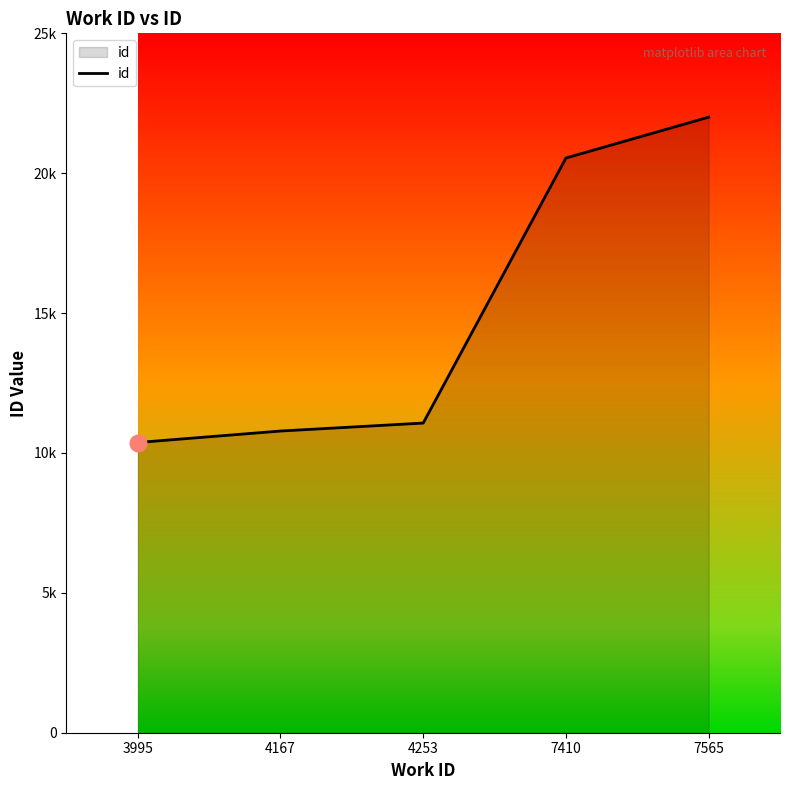

What is the difference between the maximum and minimum values?

11630